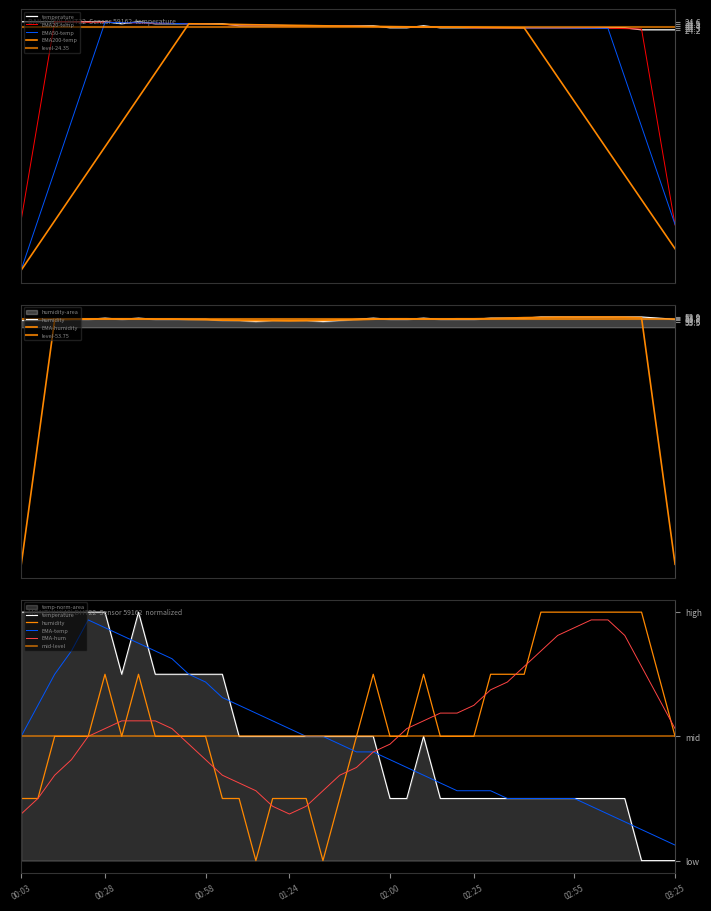

True or false: humidity and temperature intersect in this chart.

False